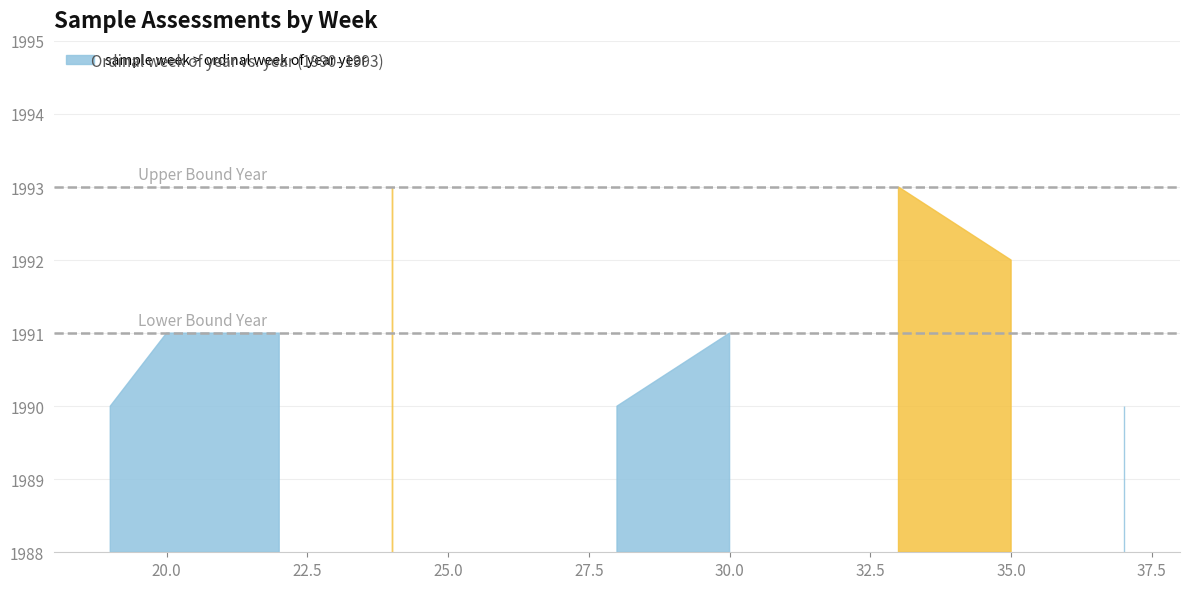

Read the value at 24.

1993